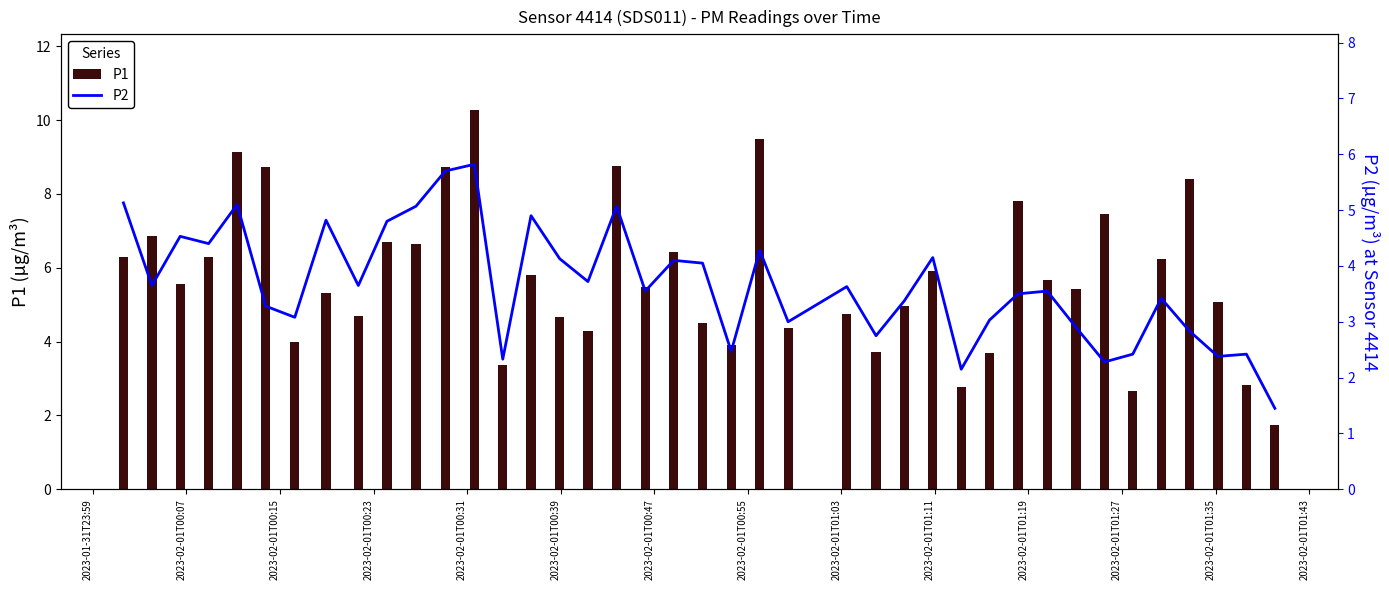

What is the lowest value of the P2 series?

1.4